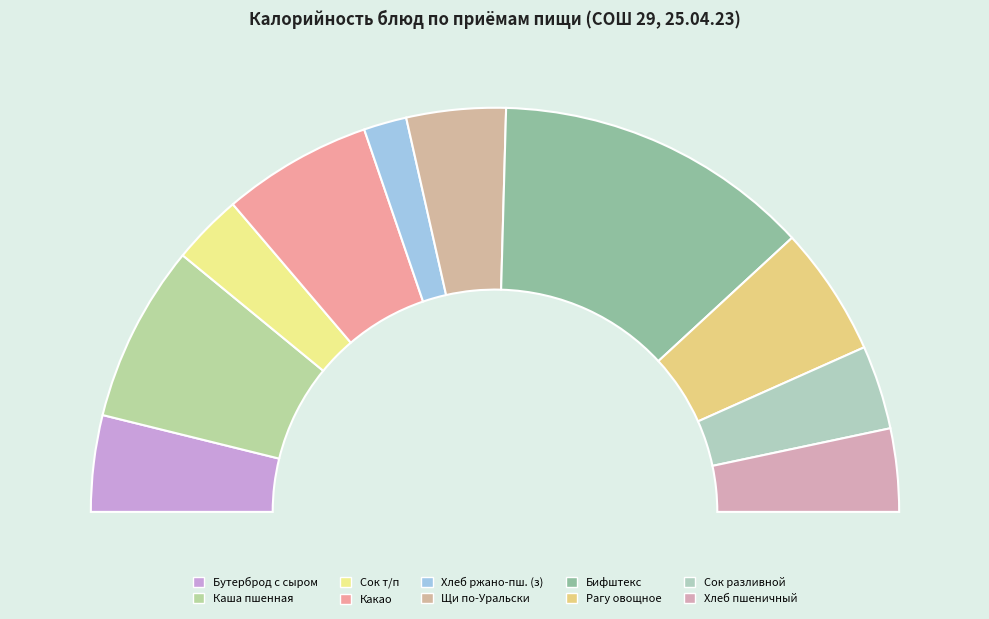

How many segments does this pie chart have?

10